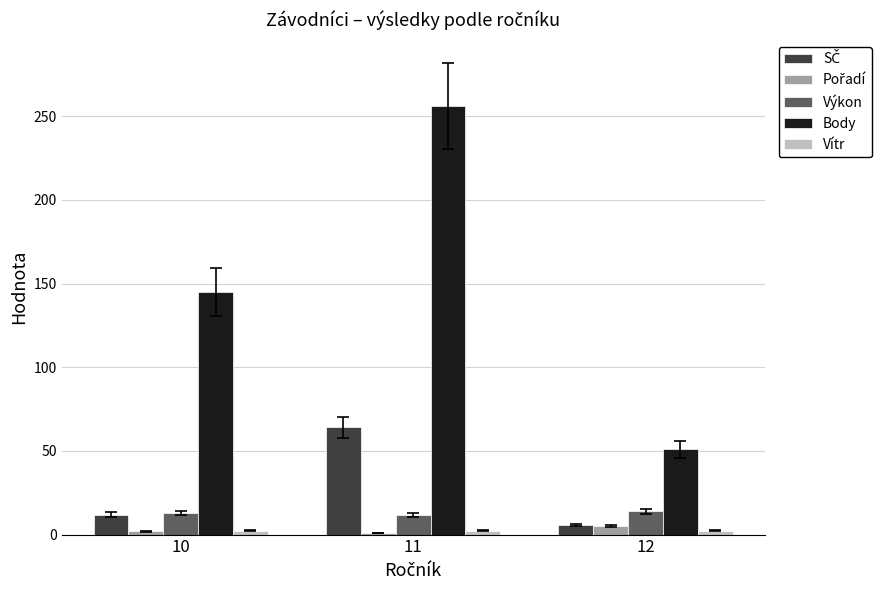

Rank the categories by Body value from highest to lowest.

11, 10, 12